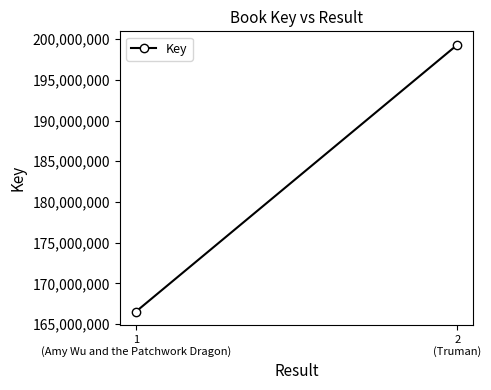

Is it true that the value at 2
(Truman) is 199315028?

True